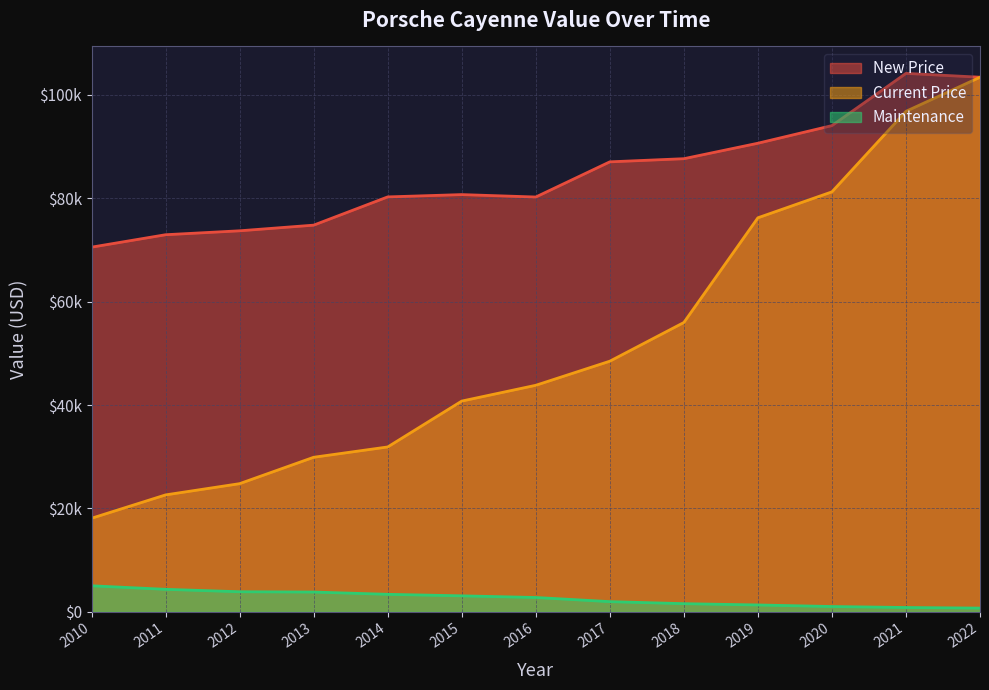

At which category is the sum across all series the highest?

2022